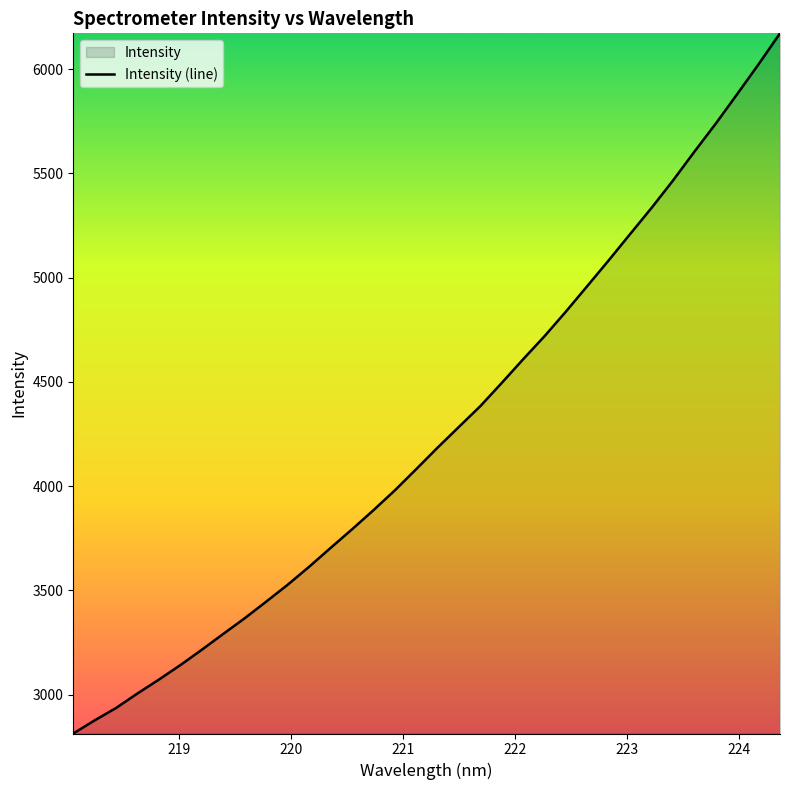

What is the average value?

4257.2